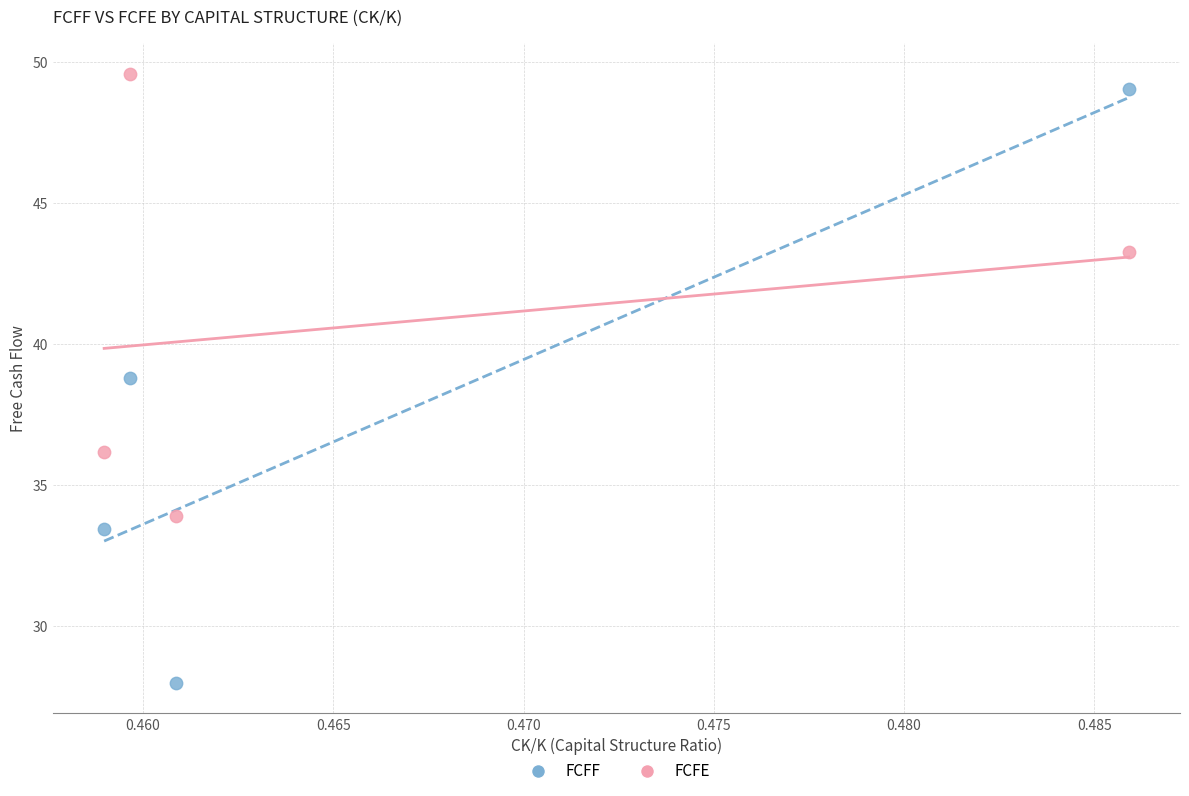

Which series has the widest spread of Y values?

FCFF